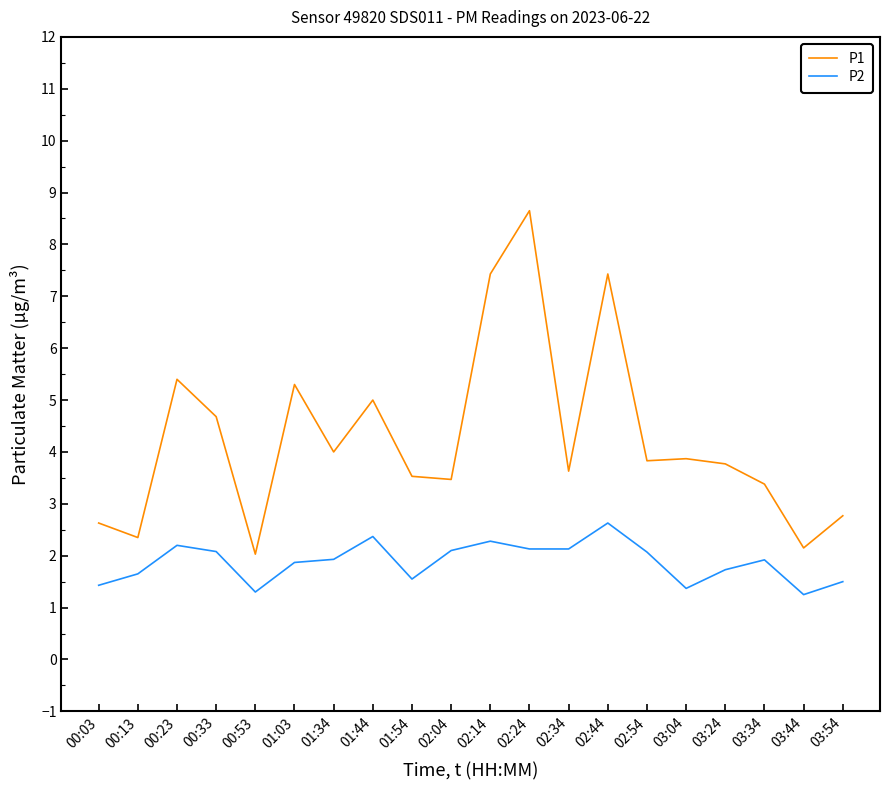

How many categories are shown in the chart?

20